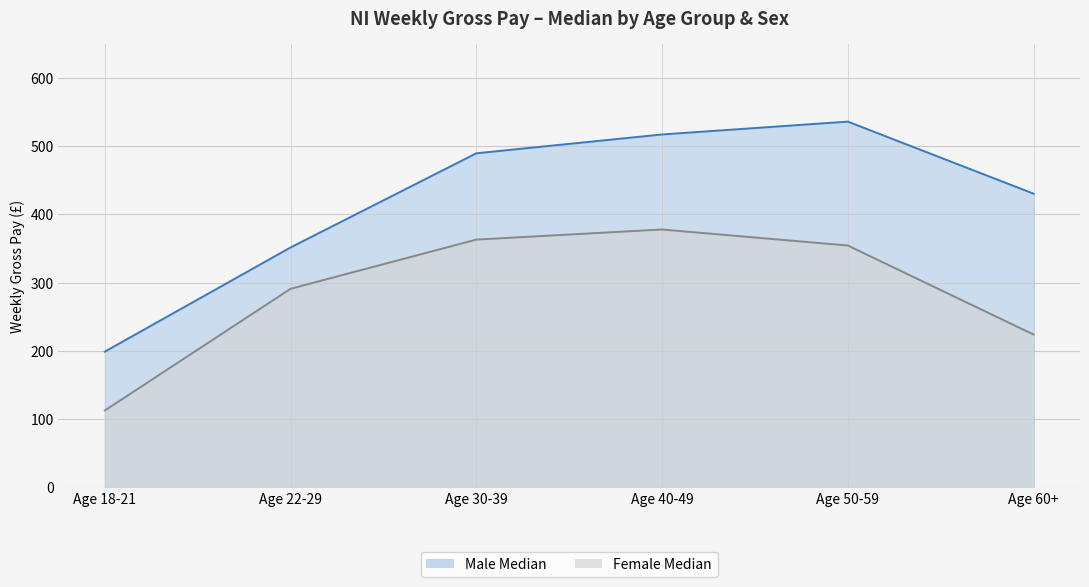

True or false: Male Median and Female Median cross at least once.

False